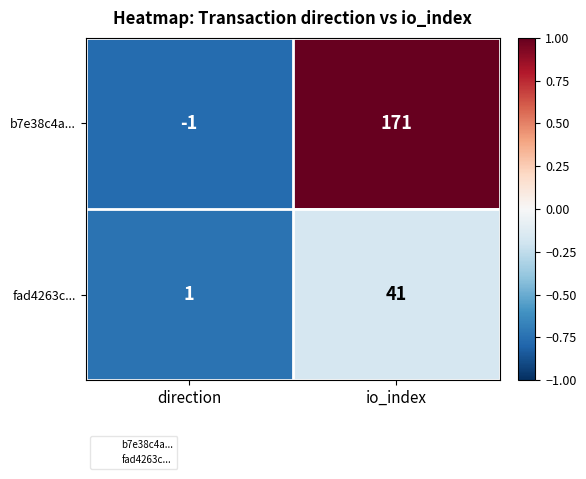

The value of b7e38c4a... at io_index is 109. True or false?

False